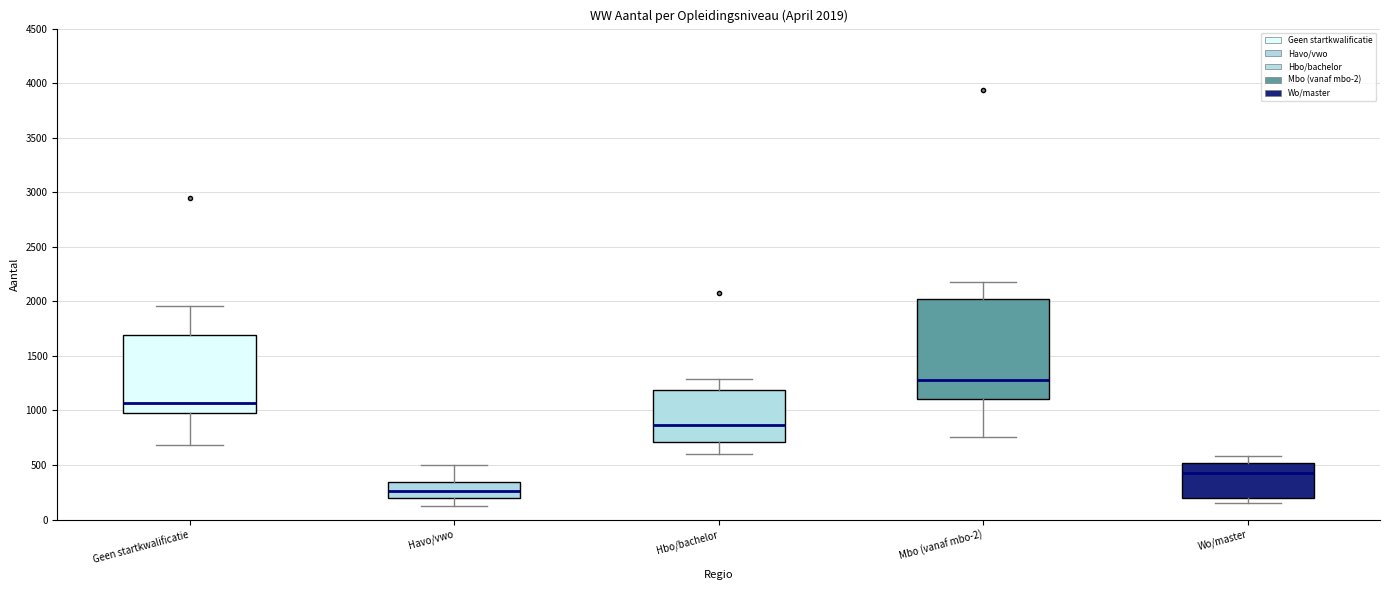

Which box is the tallest, from its lower edge to its upper edge?

Mbo (vanaf mbo-2)